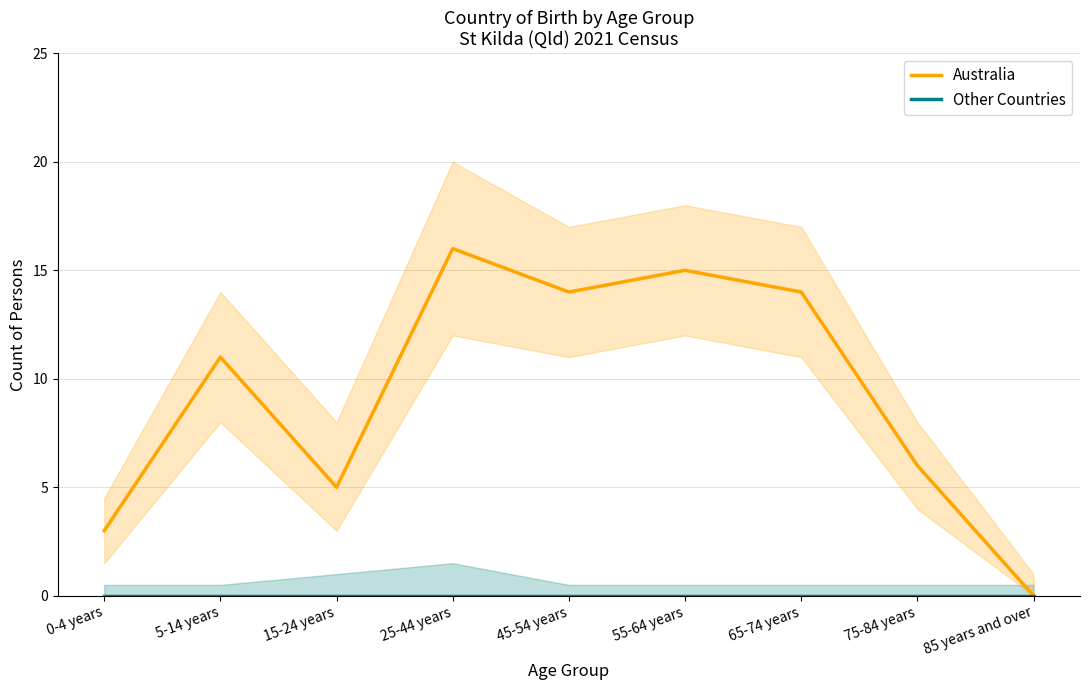

What is the difference between the highest and lowest values at 5-14 years?

11